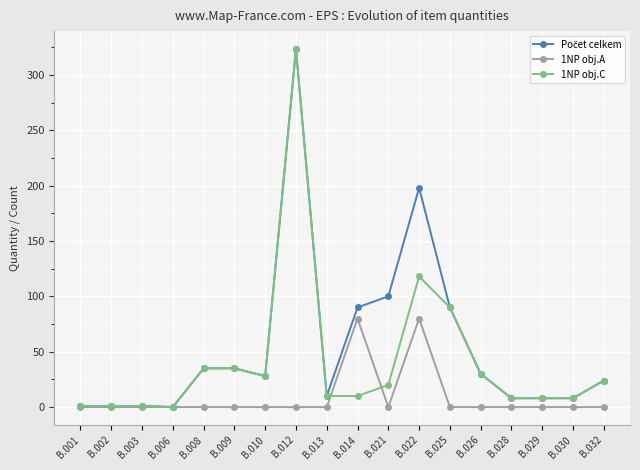

What is the spread (max minus min) of values at B.014?

80.0